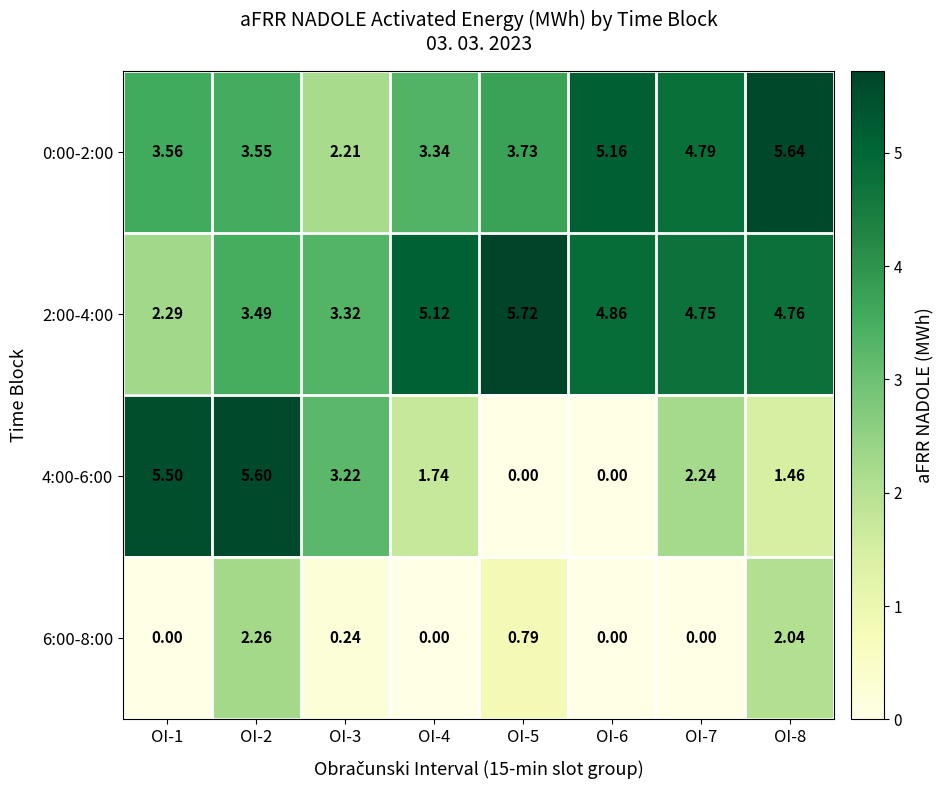

What is the total value across all series at OI-3?

9.0